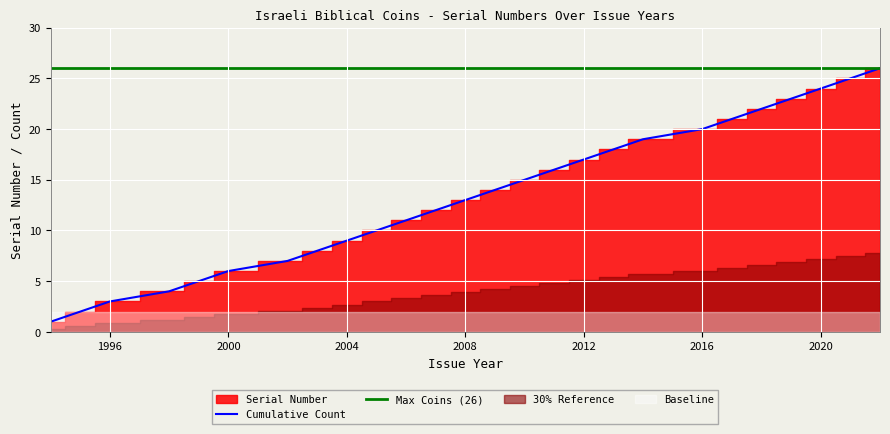

Does the chart display data point markers on the line(s)?

No